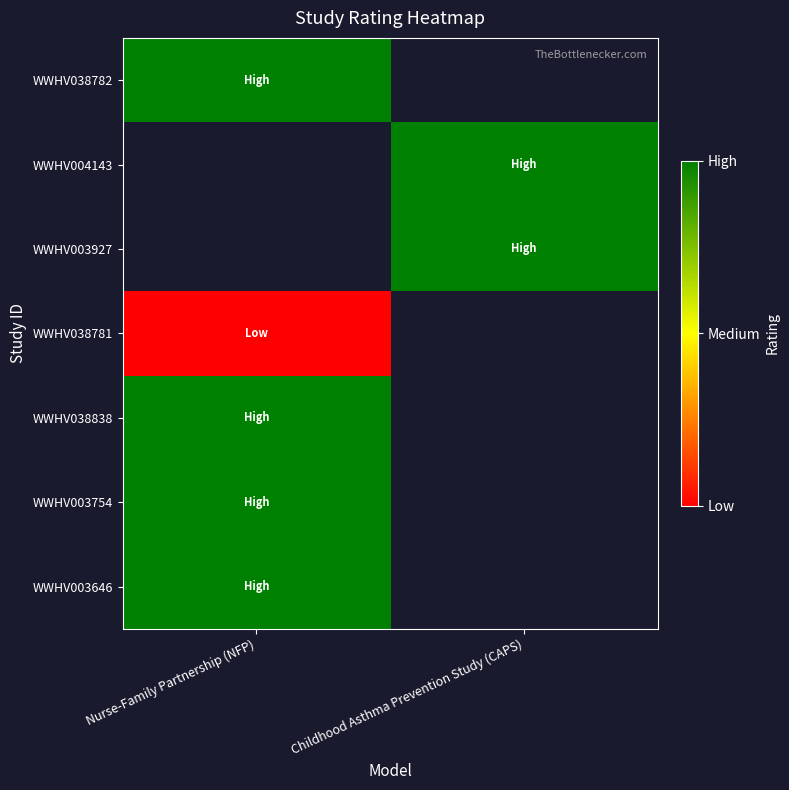

Count the number of data series in this chart.

7